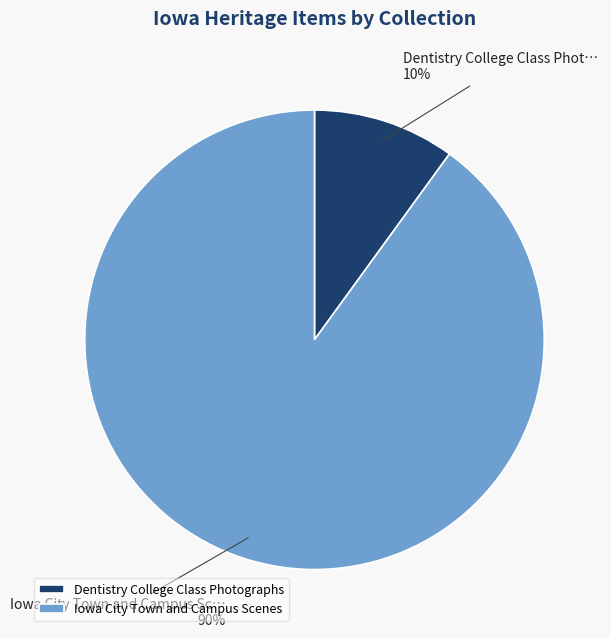

Which slice is the smallest?

Dentistry College Class Photographs